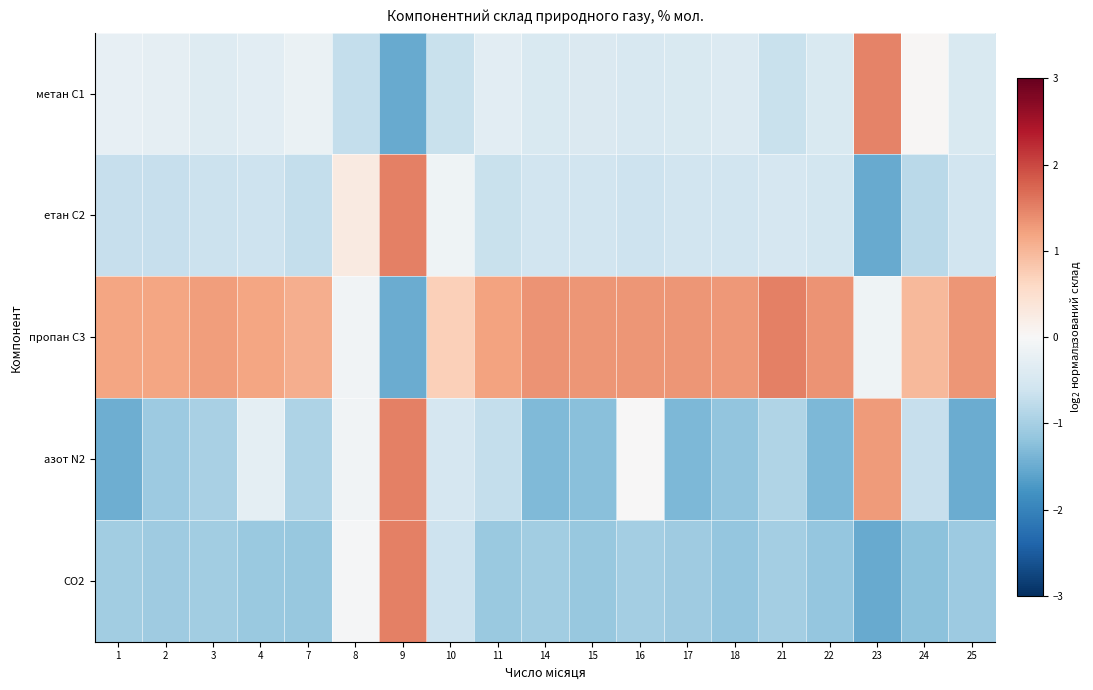

Rank the series at 8 from lowest to highest value.

метан С1, азот N2, пропан С3, CO2, етан С2